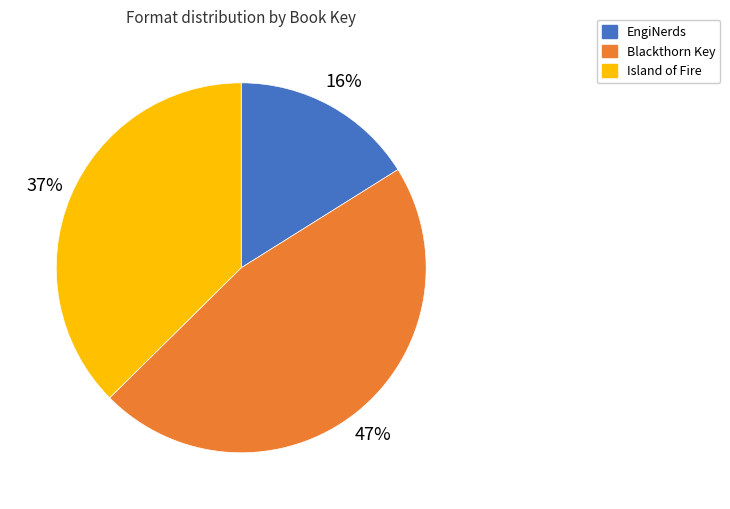

What is the ratio of the value at EngiNerds to the value at Blackthorn Key?

0.3